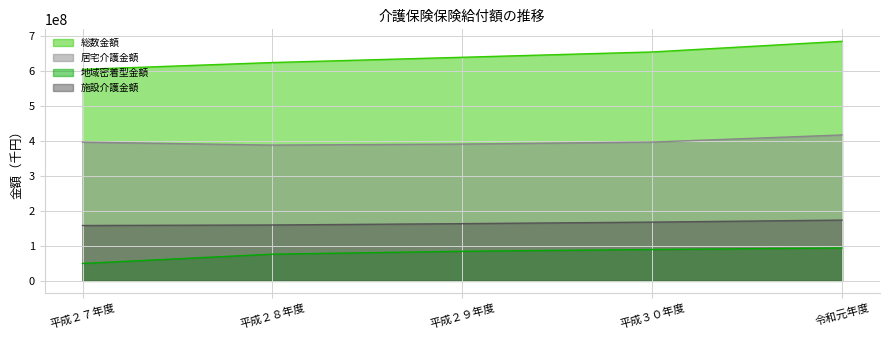

At which category does 居宅介護金額 reach its first local valley?

平成２８年度